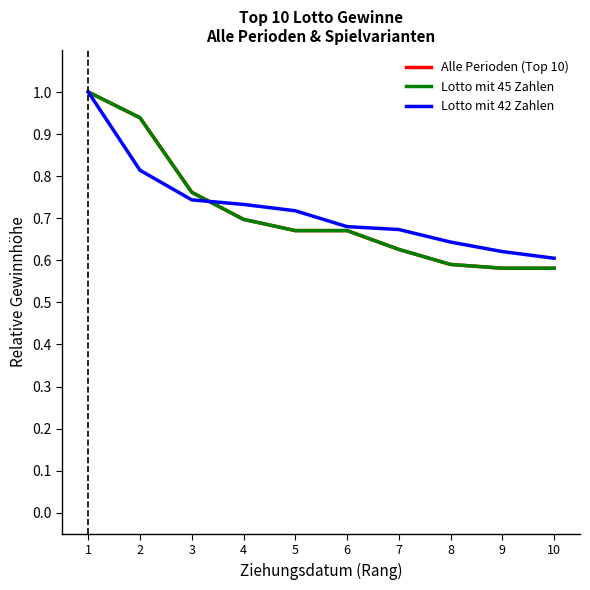

True or false: Alle Perioden (Top 10) has more than 2 points higher than both neighbors.

False